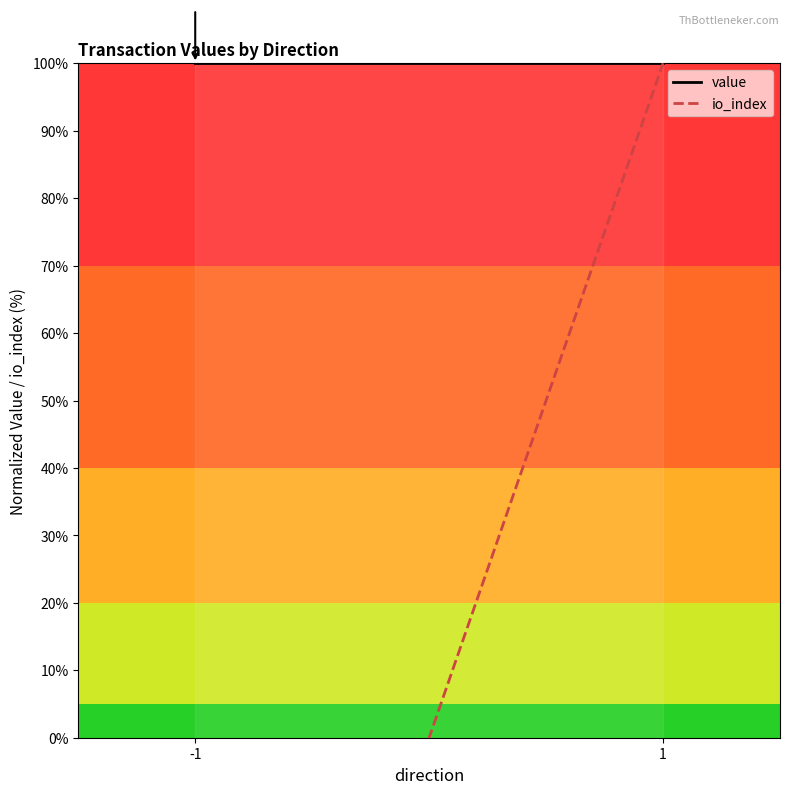

The value of io_index at 1 is 164. True or false?

False